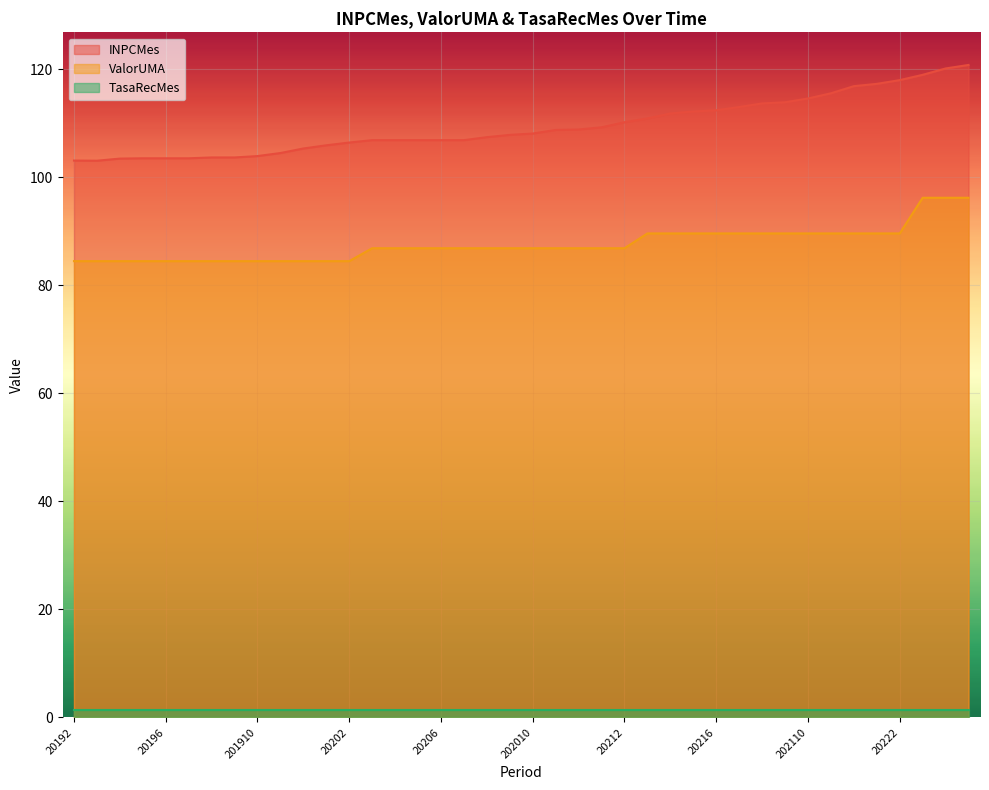

What position from the right is 20216?

12